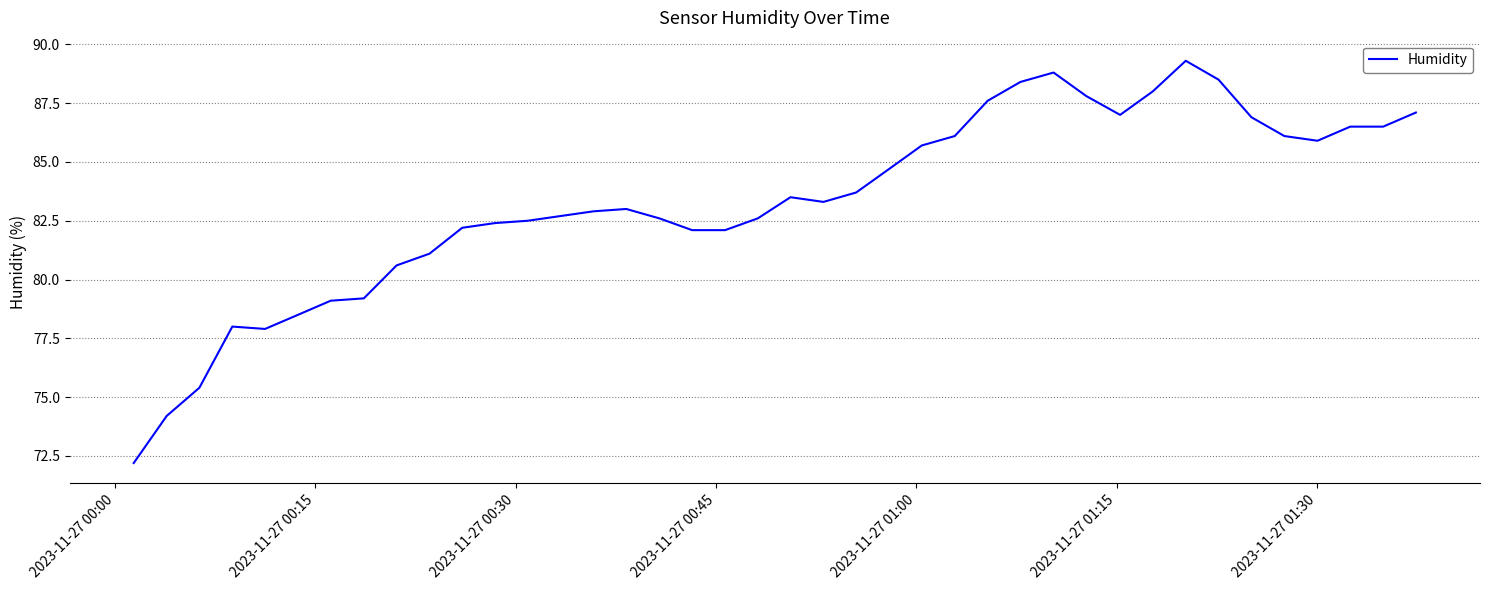

What is the minimum value shown in the chart?

72.2